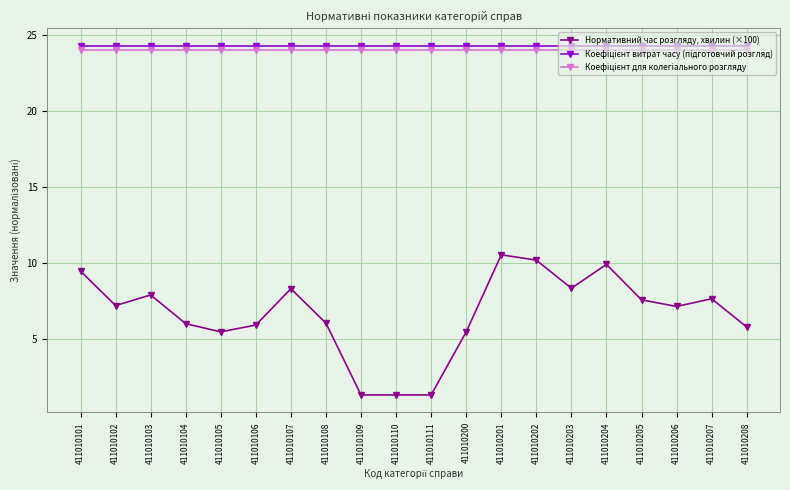

What is the total value across all series at 411010104?

54.3